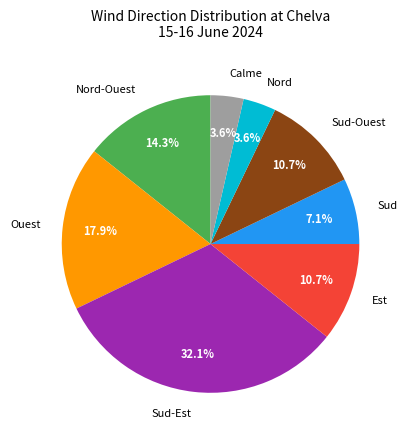

What portion of the pie excludes Calme?

96.4%